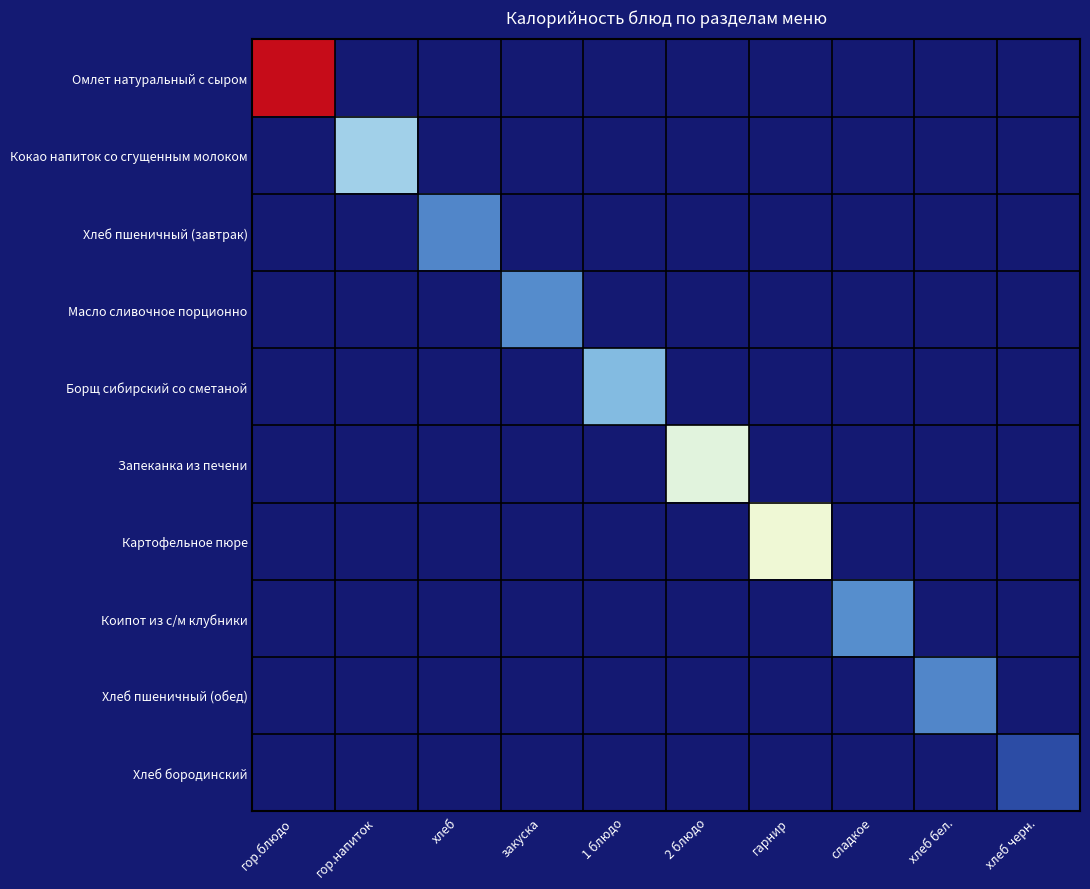

Reading left to right, extract all data points from this chart.

Омлет натуральный с сыром: гор.блюдо=310	гор.напиток=0	хлеб=0	закуска=0	1 блюдо=0	2 блюдо=0	гарнир=0	сладкое=0	хлеб бел.=0	хлеб черн.=0
Кокао напиток со сгущенным молоком: гор.блюдо=0	гор.напиток=118	хлеб=0	закуска=0	1 блюдо=0	2 блюдо=0	гарнир=0	сладкое=0	хлеб бел.=0	хлеб черн.=0
Хлеб пшеничный (завтрак): гор.блюдо=0	гор.напиток=0	хлеб=71	закуска=0	1 блюдо=0	2 блюдо=0	гарнир=0	сладкое=0	хлеб бел.=0	хлеб черн.=0
Масло сливочное порционно: гор.блюдо=0	гор.напиток=0	хлеб=0	закуска=75	1 блюдо=0	2 блюдо=0	гарнир=0	сладкое=0	хлеб бел.=0	хлеб черн.=0
Борщ сибирский со сметаной: гор.блюдо=0	гор.напиток=0	хлеб=0	закуска=0	1 блюдо=103	2 блюдо=0	гарнир=0	сладкое=0	хлеб бел.=0	хлеб черн.=0
Запеканка из печени: гор.блюдо=0	гор.напиток=0	хлеб=0	закуска=0	1 блюдо=0	2 блюдо=157	гарнир=0	сладкое=0	хлеб бел.=0	хлеб черн.=0
Картофельное пюре: гор.блюдо=0	гор.напиток=0	хлеб=0	закуска=0	1 блюдо=0	2 блюдо=0	гарнир=167	сладкое=0	хлеб бел.=0	хлеб черн.=0
Коипот из с/м клубники: гор.блюдо=0	гор.напиток=0	хлеб=0	закуска=0	1 блюдо=0	2 блюдо=0	гарнир=0	сладкое=76	хлеб бел.=0	хлеб черн.=0
Хлеб пшеничный (обед): гор.блюдо=0	гор.напиток=0	хлеб=0	закуска=0	1 блюдо=0	2 блюдо=0	гарнир=0	сладкое=0	хлеб бел.=71	хлеб черн.=0
Хлеб бородинский: гор.блюдо=0	гор.напиток=0	хлеб=0	закуска=0	1 блюдо=0	2 блюдо=0	гарнир=0	сладкое=0	хлеб бел.=0	хлеб черн.=36